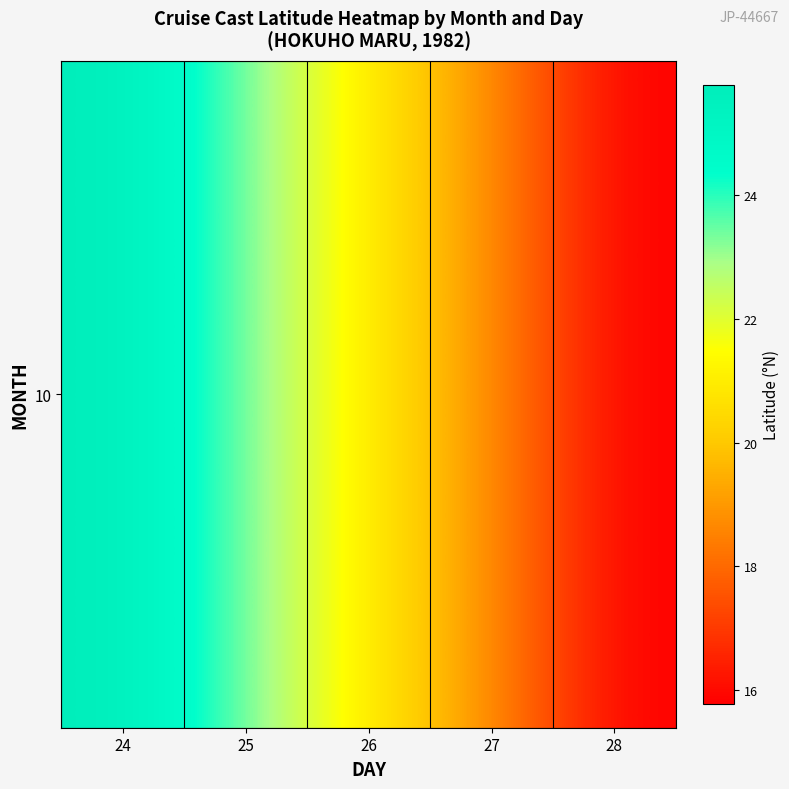

Count the number of categories in the chart.

5